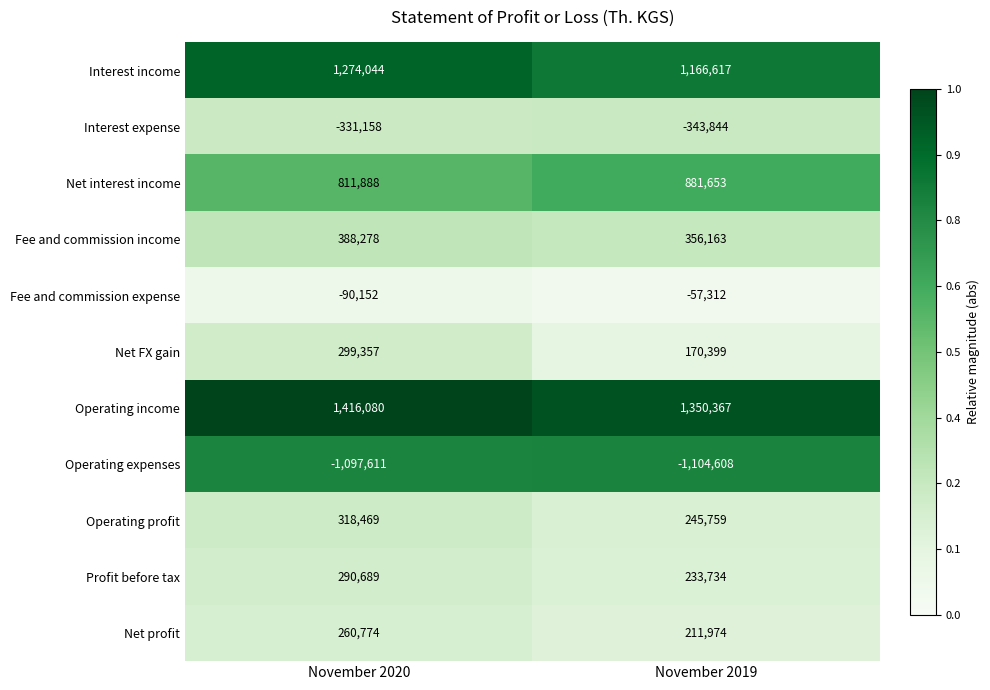

How many data points does each series have?

2